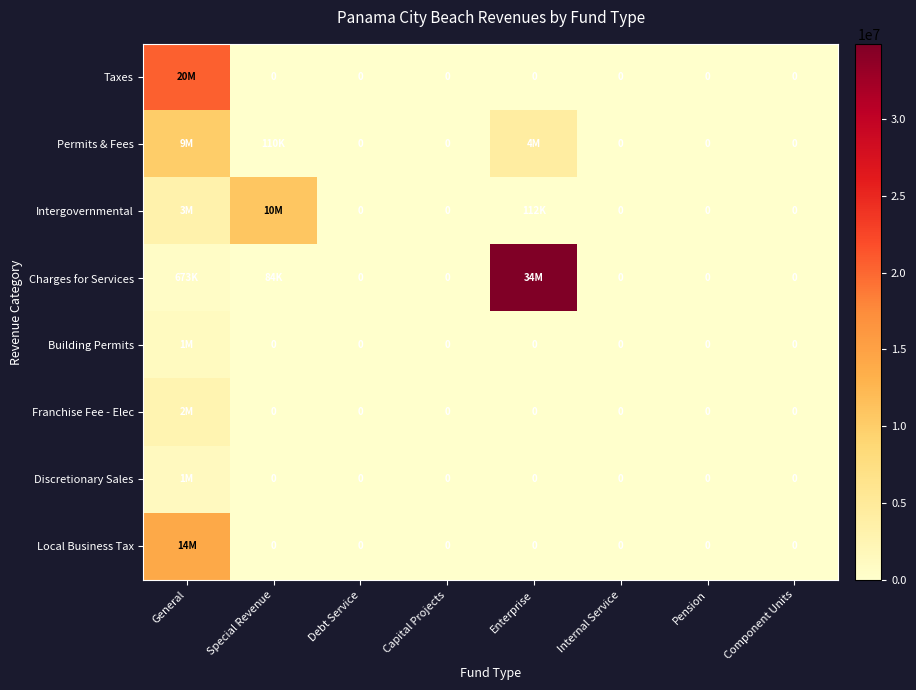

At which label does Intergovernmental reach its peak?

Special Revenue